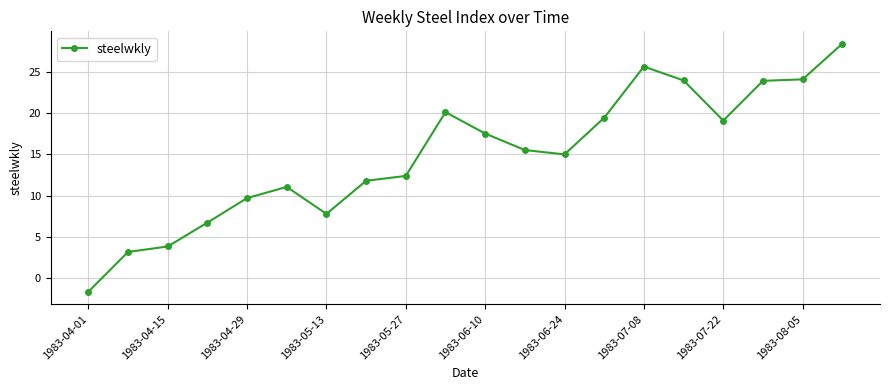

What is the value of the 16th point from the left?

23.9